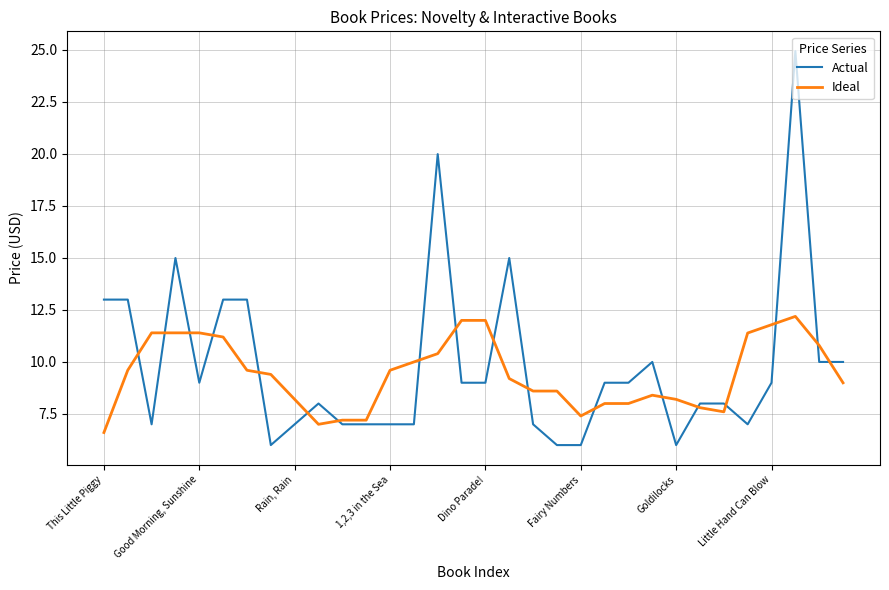

Which series has the widest spread of values?

Actual